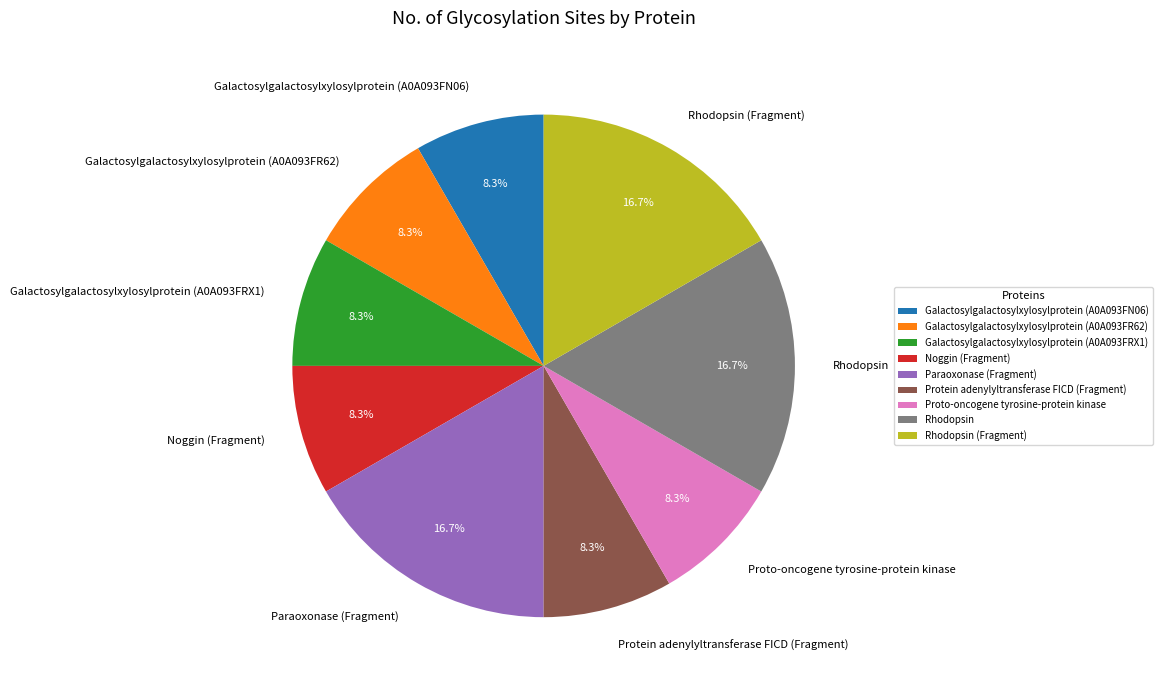

Count the number of slices in the pie.

9